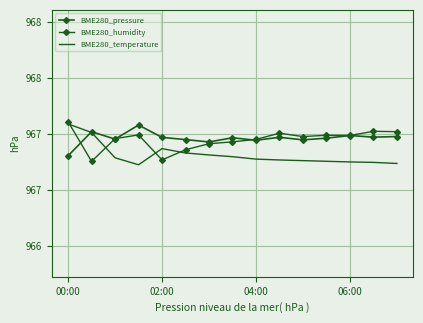

What is the value of the BME280_humidity point at the 4th from the left?

967.5